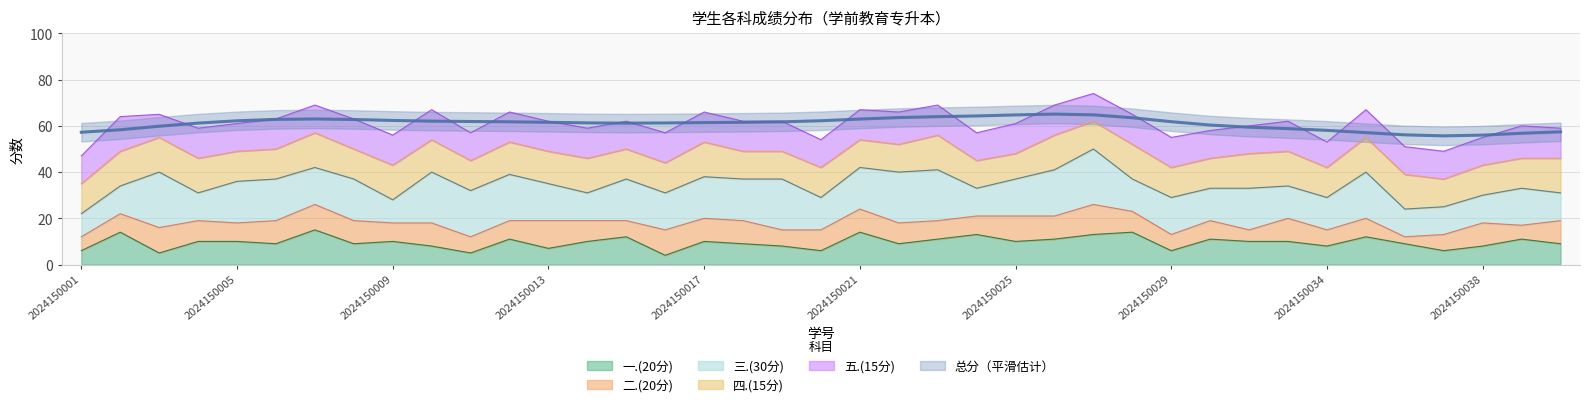

Rank the categories by 二.(20分) value from lowest to highest.

2024150036, 2024150031, 2024150001, 2024150039, 2024150011, 2024150015, 2024150019, 2024150029, 2024150034, 2024150037, 2024150002, 2024150005, 2024150009, 2024150012, 2024150023, 2024150024, 2024150030, 2024150035, 2024150004, 2024150014, 2024150020, 2024150022, 2024150028, 2024150006, 2024150008, 2024150010, 2024150017, 2024150018, 2024150021, 2024150026, 2024150032, 2024150038, 2024150040, 2024150003, 2024150007, 2024150016, 2024150025, 2024150013, 2024150027